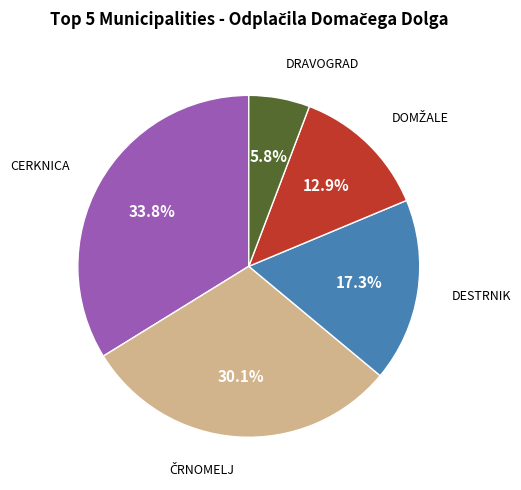

Does any single category account for the majority?

No